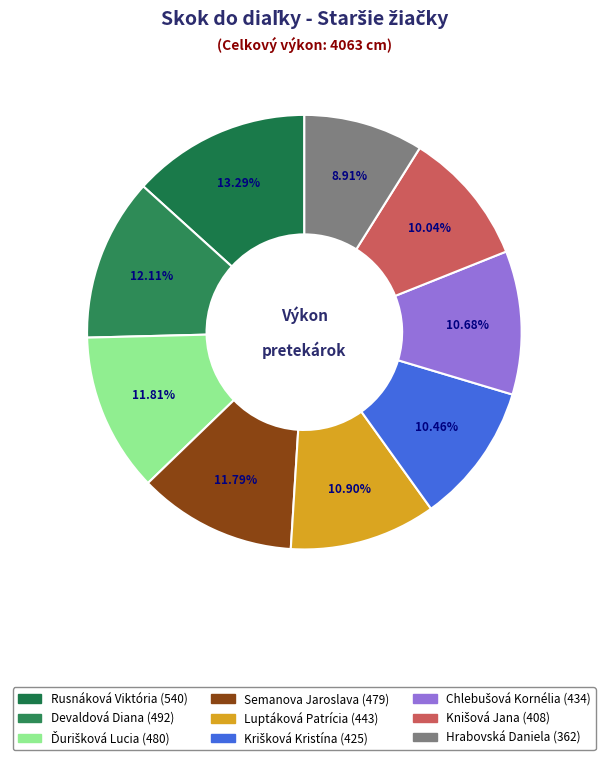

Do Hrabovská Daniela and Devaldová Diana together represent more than half of the pie?

No